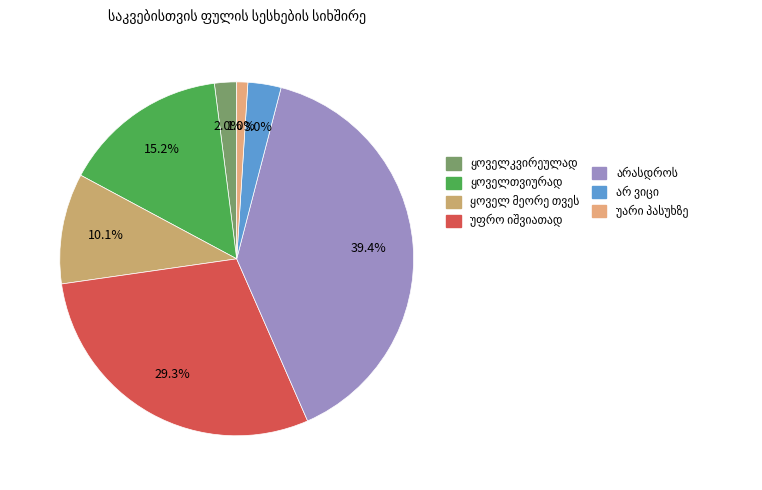

Combined, what portion of the pie is უფრო იშვიათად and ყოველკვირეულად?

31.3%